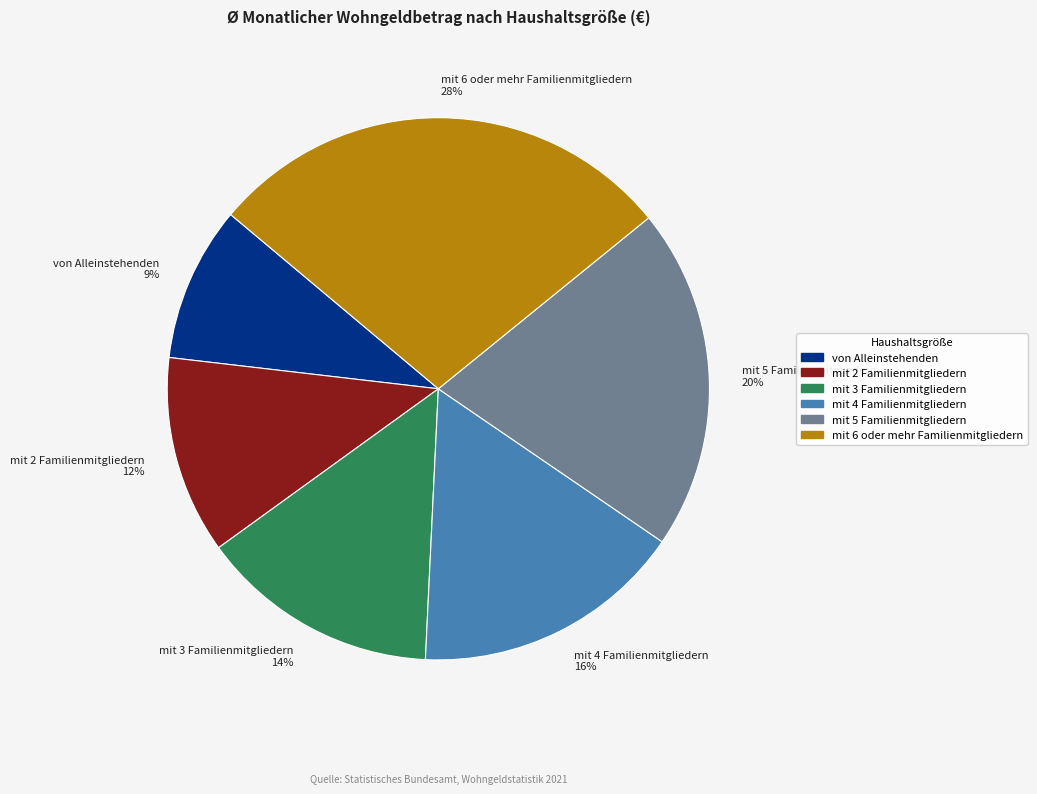

To the nearest percent, what percentage of the pie is von Alleinstehenden?

9%